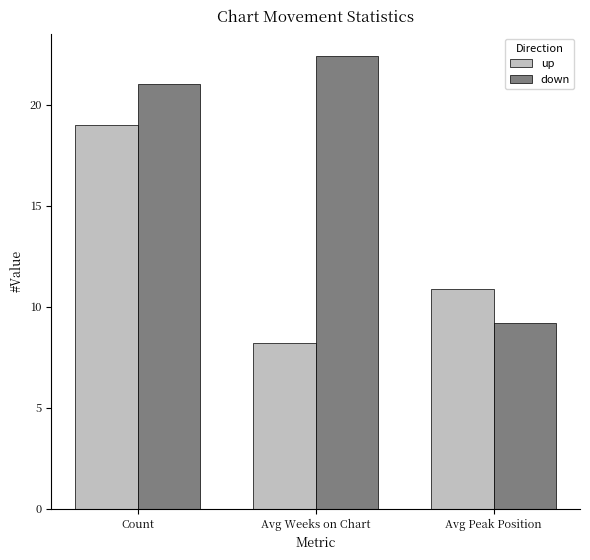

What is the difference between the maximum and minimum values in the down series?

13.2